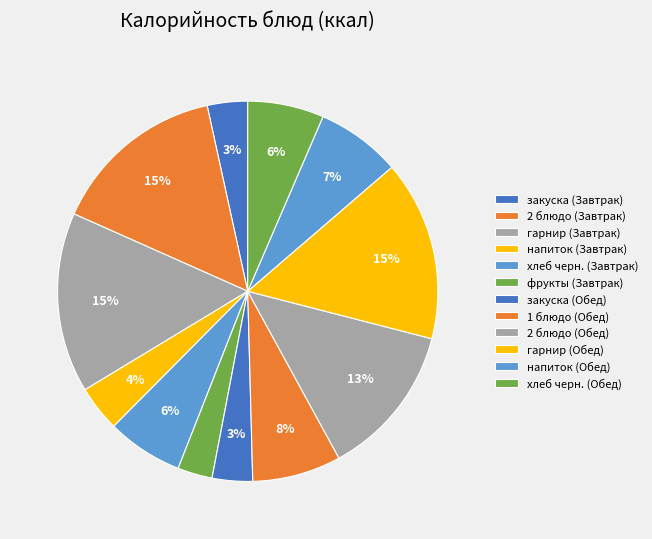

Between гарнир (Завтрак) and хлеб черн. (Обед), which is larger?

гарнир (Завтрак)